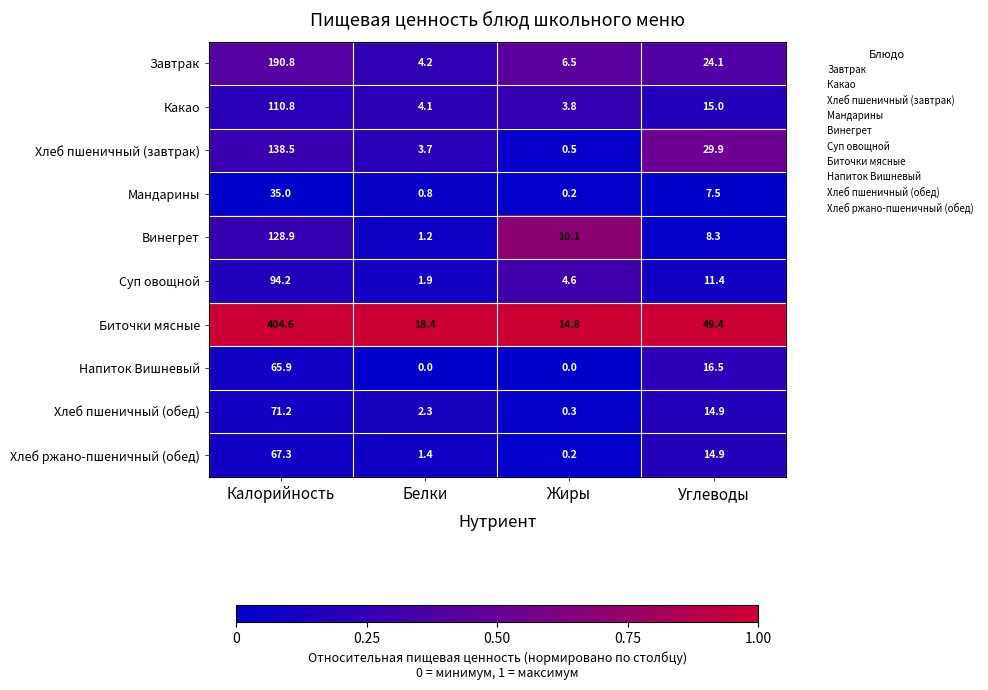

The value of Хлеб пшеничный (завтрак) at Жиры is 0.8. True or false?

False